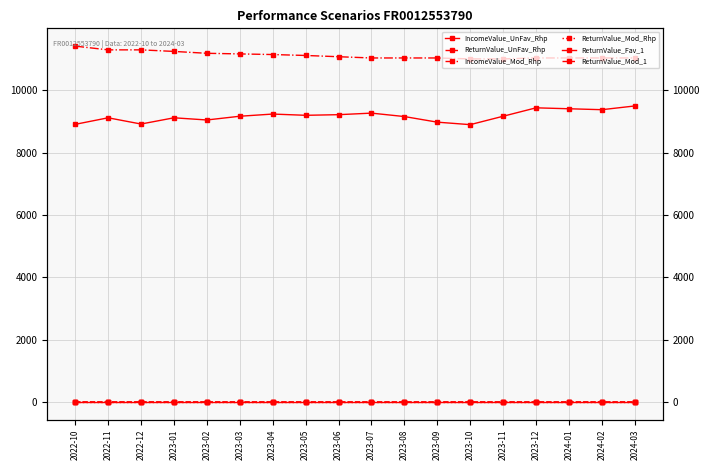

How many data points does each series have?

18